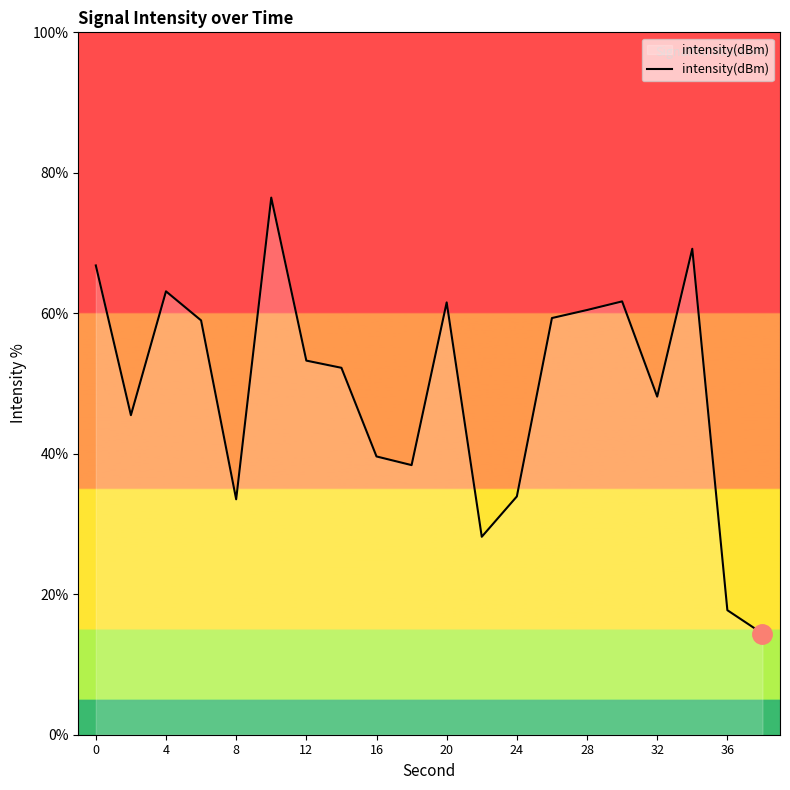

What is the minimum value shown in the chart?

14.4